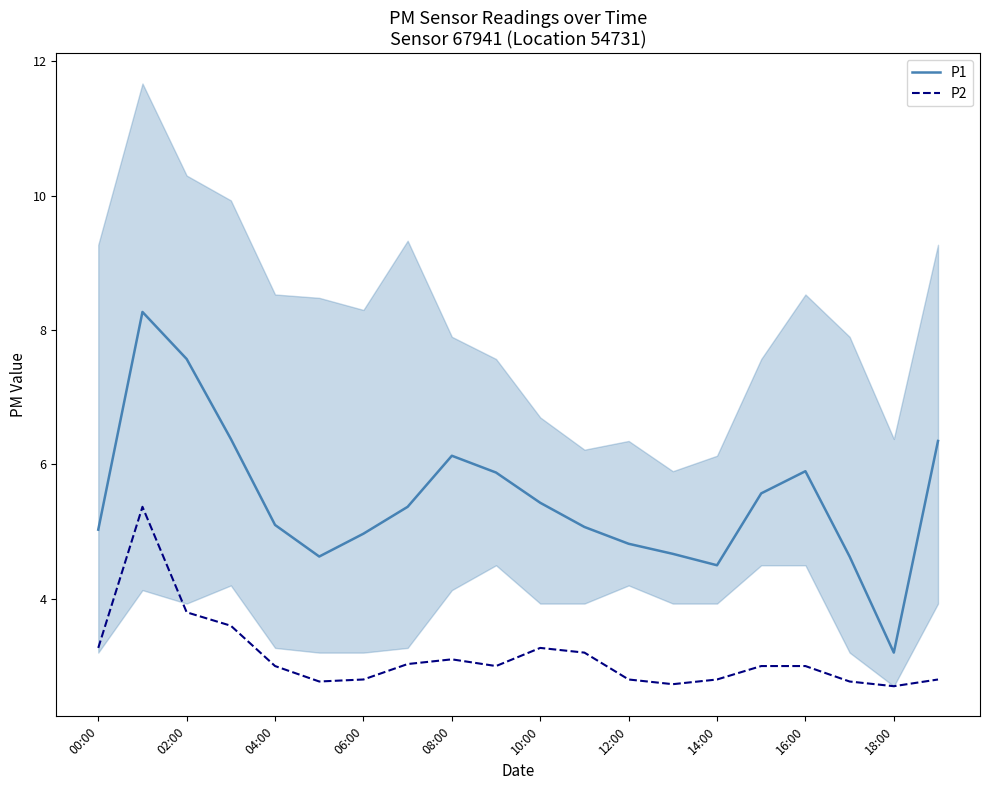

What is the lowest value of the P1 series?

3.2